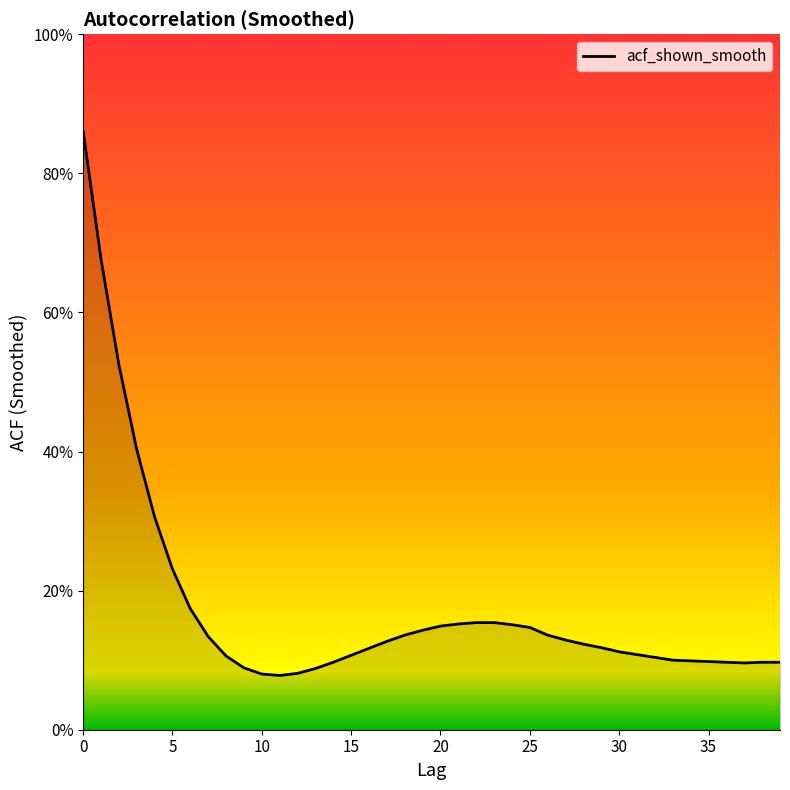

What is the value of the 31st point from the left?

0.1